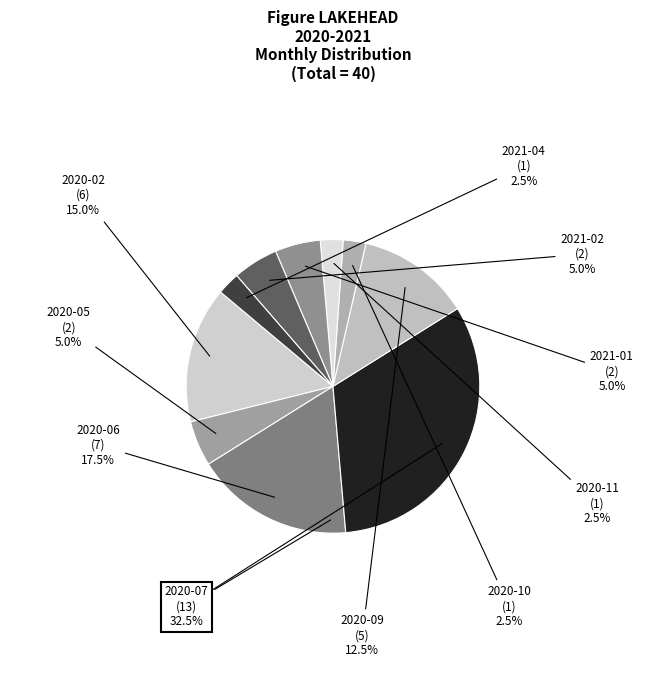

Rank the categories by value from lowest to highest.

2020-10, 2020-11, 2021-04, 2020-05, 2021-01, 2021-02, 2020-09, 2020-02, 2020-06, 2020-07